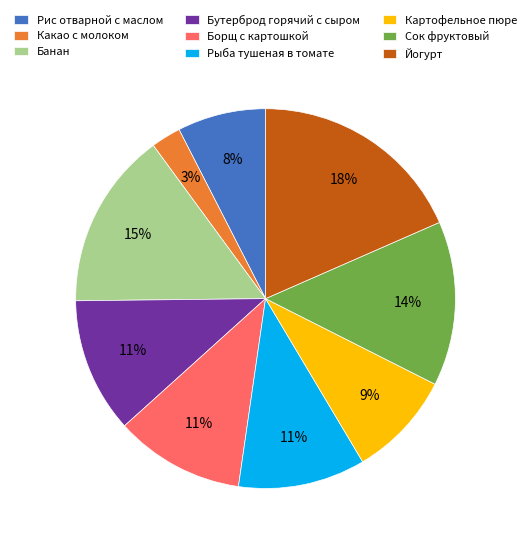

Is the sum of Сок фруктовый and Банан greater than half?

No